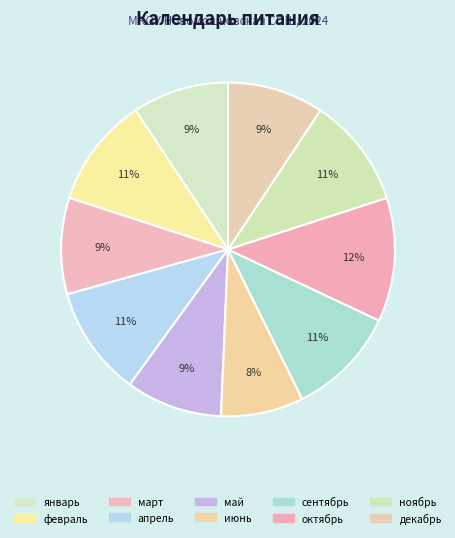

Count the number of slices in the pie.

10